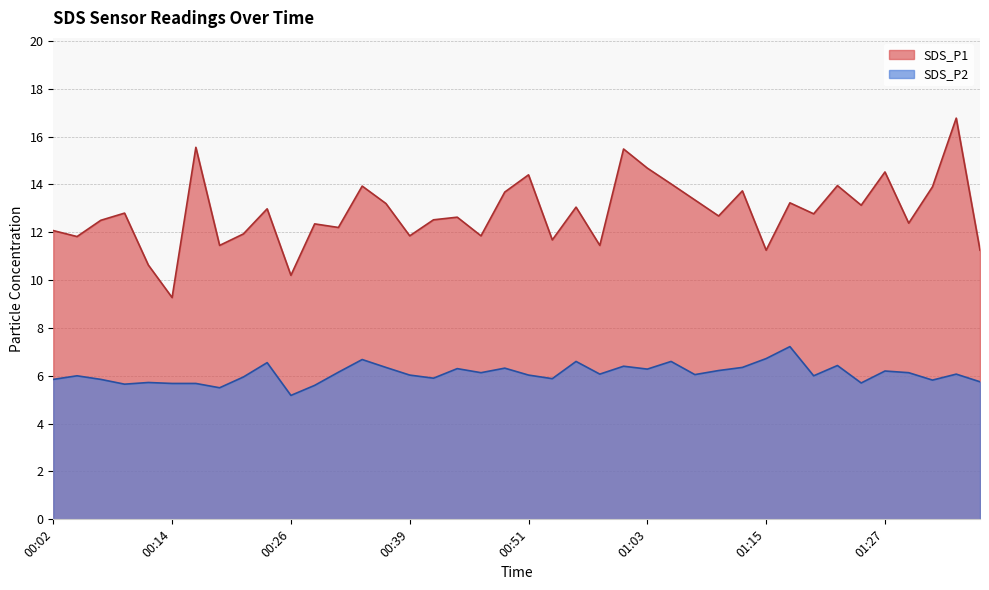

True or false: SDS_P1 has a value of 19.3 at 00:51.

False